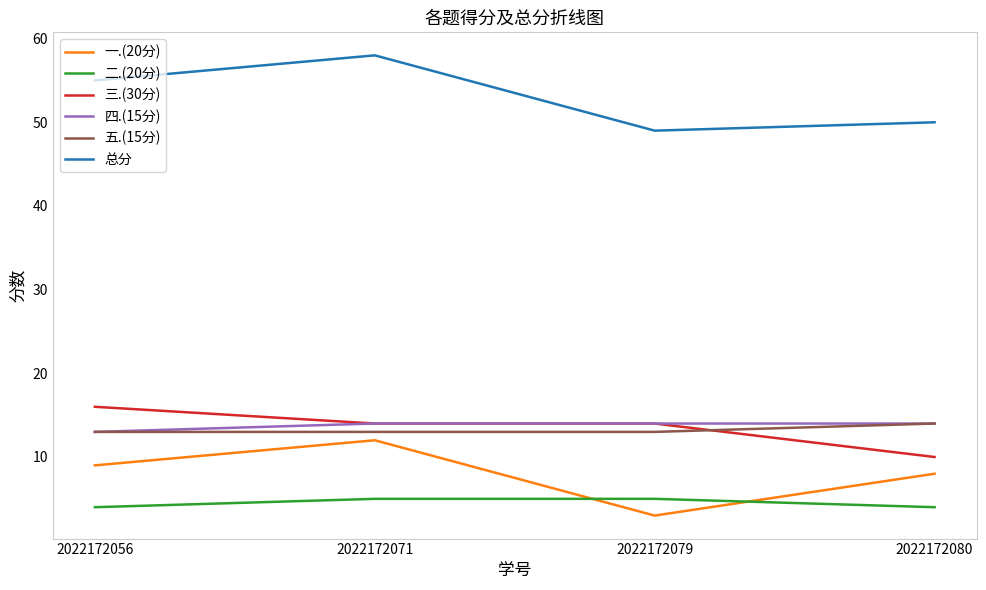

At how many categories does at least one series exceed 26?

4